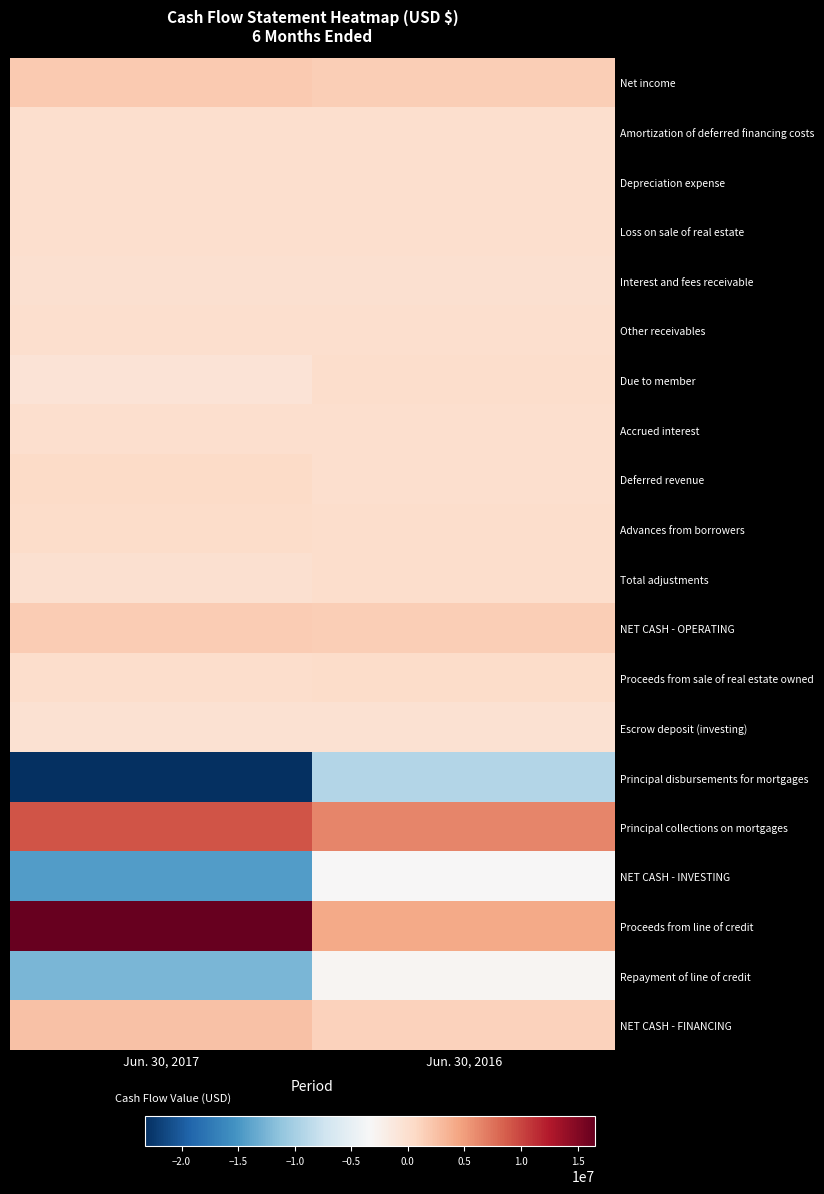

Reading left to right, extract all data points from this chart.

Net income: Jun. 30, 2017=1853424	Jun. 30, 2016=1552351
Amortization of deferred financing costs: Jun. 30, 2017=29117	Jun. 30, 2016=24556
Depreciation expense: Jun. 30, 2017=12890	Jun. 30, 2016=0
Loss on sale of real estate: Jun. 30, 2017=15753	Jun. 30, 2016=0
Interest and fees receivable: Jun. 30, 2017=-88716	Jun. 30, 2016=-105543
Other receivables: Jun. 30, 2017=8897	Jun. 30, 2016=-34759
Due to member: Jun. 30, 2017=-656296	Jun. 30, 2016=163441
Accrued interest: Jun. 30, 2017=14800	Jun. 30, 2016=-14411
Deferred revenue: Jun. 30, 2017=401646	Jun. 30, 2016=-645
Advances from borrowers: Jun. 30, 2017=249458	Jun. 30, 2016=90344
Total adjustments: Jun. 30, 2017=-194604	Jun. 30, 2016=73376
NET CASH - OPERATING: Jun. 30, 2017=1658820	Jun. 30, 2016=1625727
Proceeds from sale of real estate owned: Jun. 30, 2017=90123	Jun. 30, 2016=229141
Escrow deposit (investing): Jun. 30, 2017=-311950	Jun. 30, 2016=-259000
Principal disbursements for mortgages: Jun. 30, 2017=-23237925	Jun. 30, 2016=-9108259
Principal collections on mortgages: Jun. 30, 2017=9181290	Jun. 30, 2016=6353148
NET CASH - INVESTING: Jun. 30, 2017=-14454872	Jun. 30, 2016=-3345831
Proceeds from line of credit: Jun. 30, 2017=16545766	Jun. 30, 2016=4175000
Repayment of line of credit: Jun. 30, 2017=-12498329	Jun. 30, 2016=-2900000
NET CASH - FINANCING: Jun. 30, 2017=2488275	Jun. 30, 2016=1275000